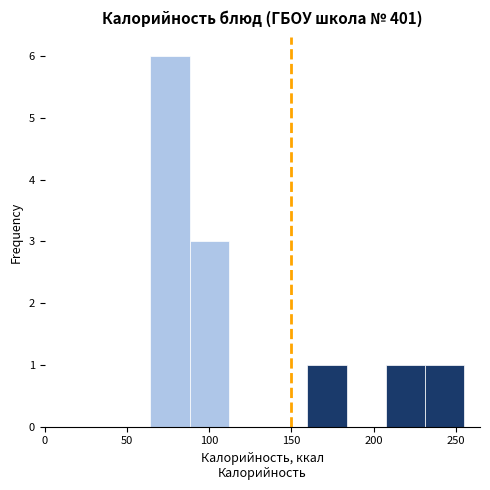

How tall is the bar that spans 90 to 110 on the x-axis? Neither the bar edges nor the heights are printed on the chart, so give them approximately, as read against the axes.

3